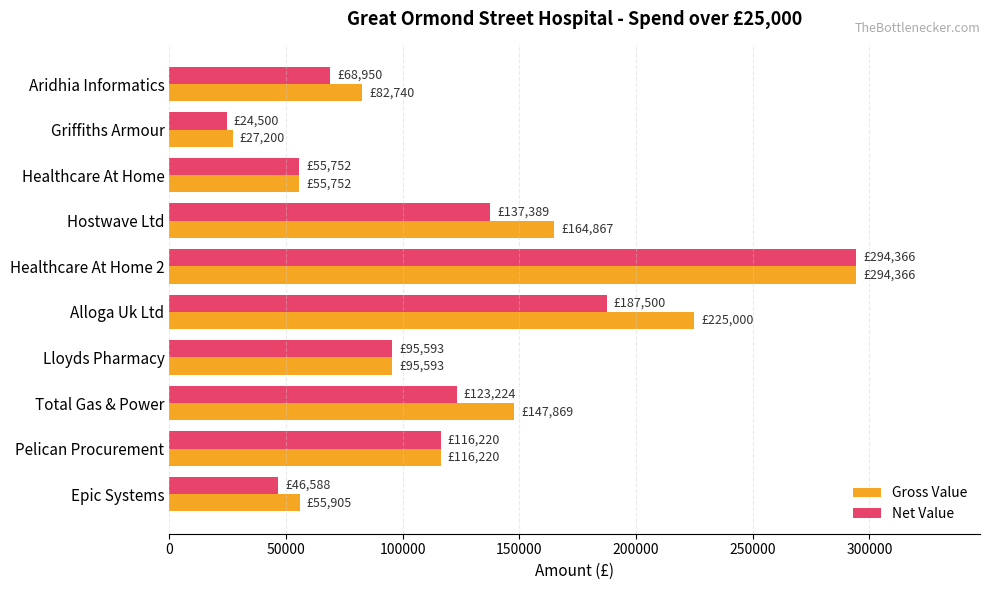

What is the approximate value of Gross Value at Lloyds Pharmacy?

95593.5